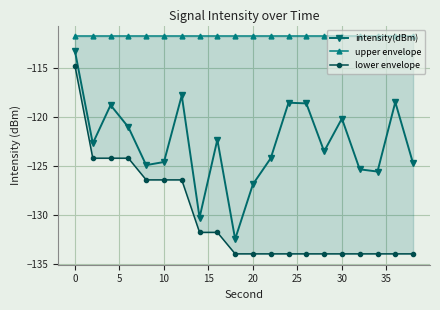

Does the chart display data point markers on the line(s)?

Yes